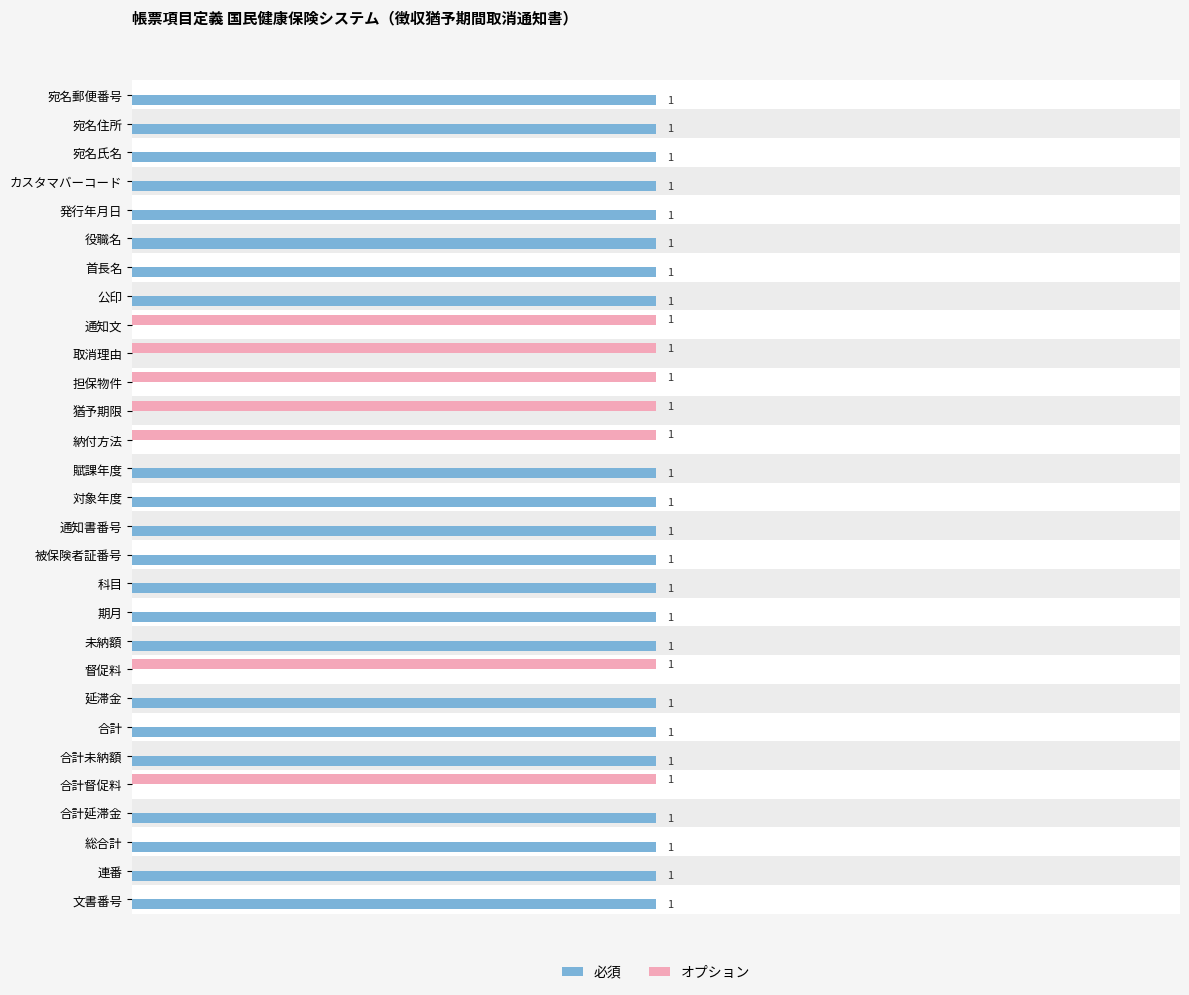

Is the value of 必須 at 督促料 greater than the value of オプション at 通知文?

No